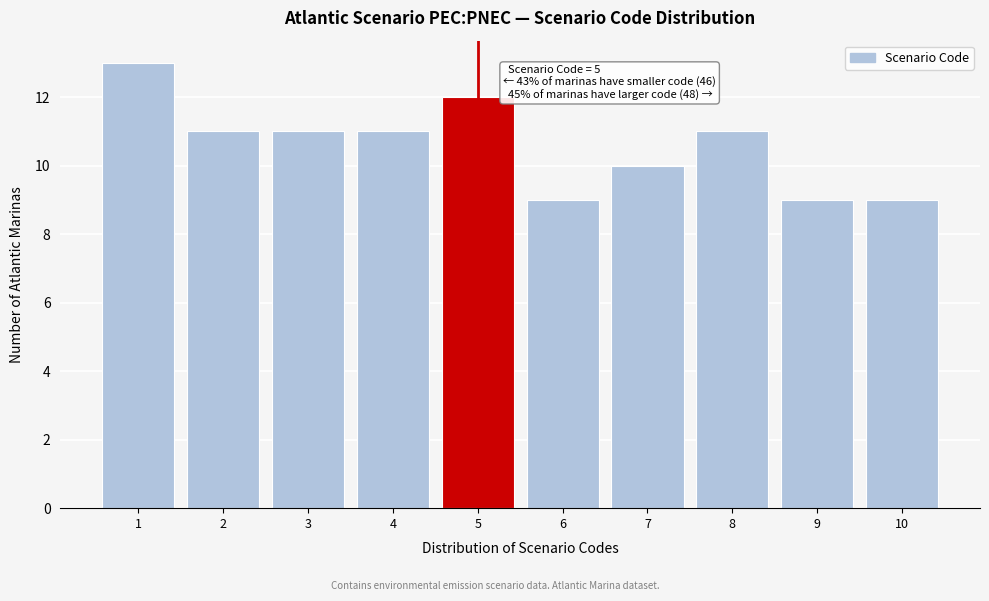

Over which range of the x-axis is the bar tallest?

0.5 to 1.5